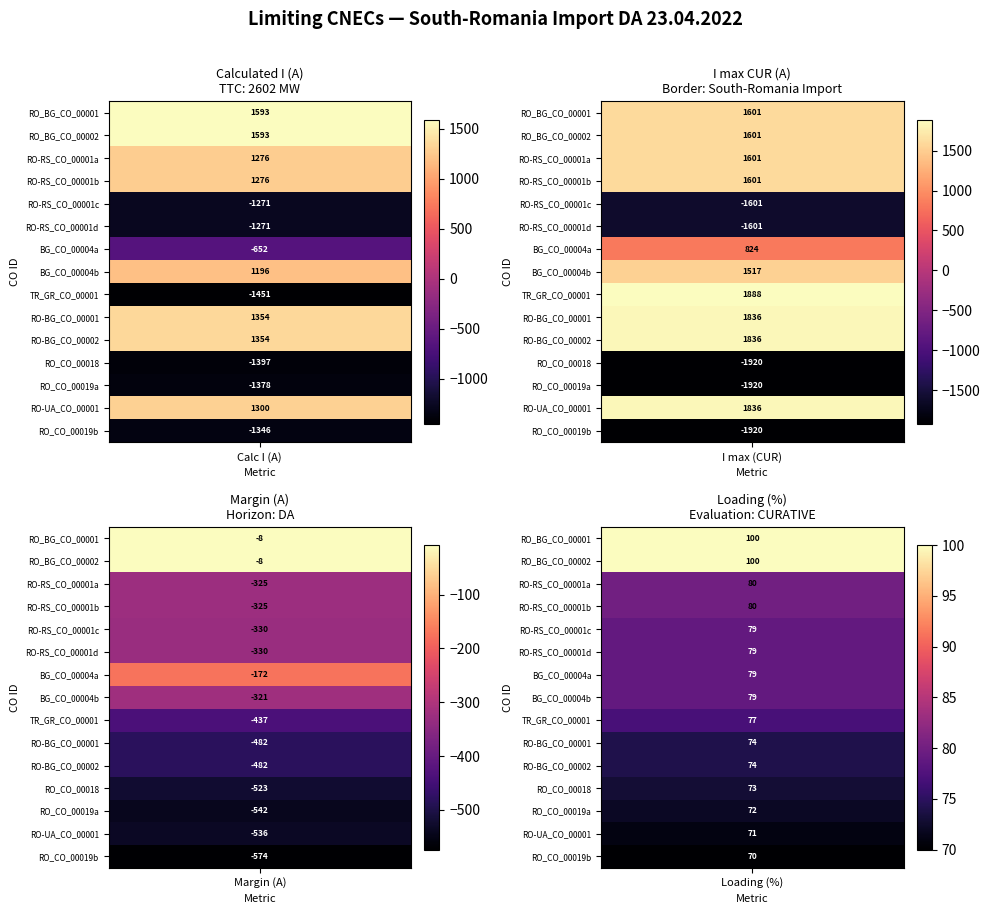

List the series in order of their peak value, lowest first.

Margin (A), RO_BG_CO_00001, Calculated I (A), I max (CUR)